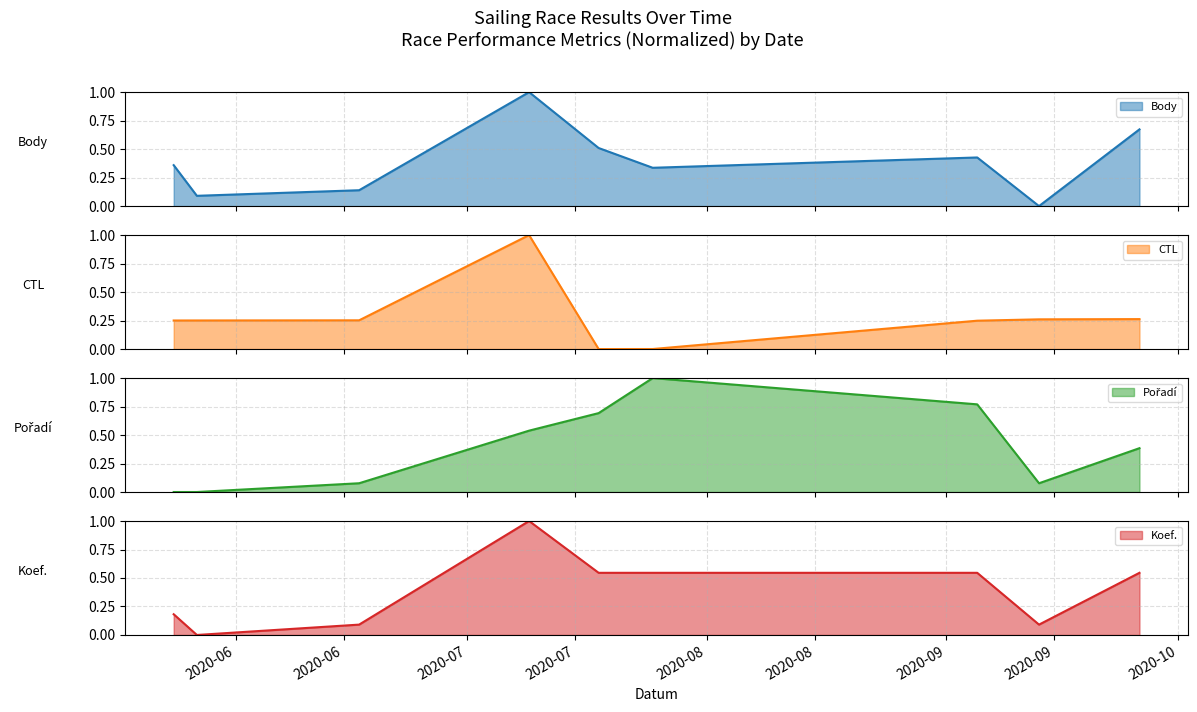

What is the total value across all series at 2020-05-24?

0.8